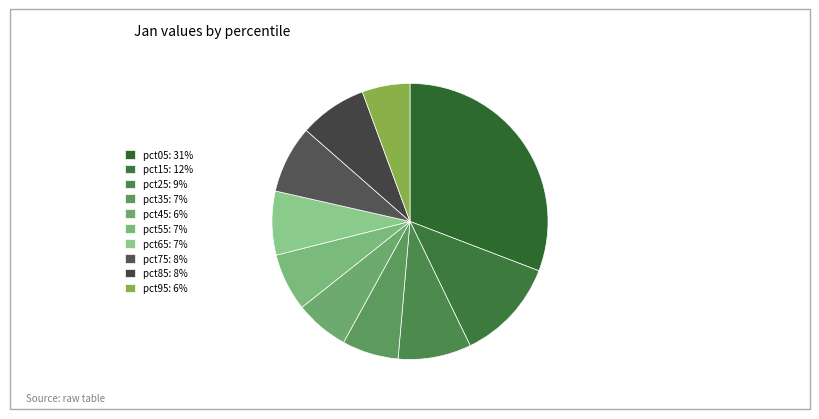

To the nearest percent, what is the combined percentage of pct55 and pct65?

14%